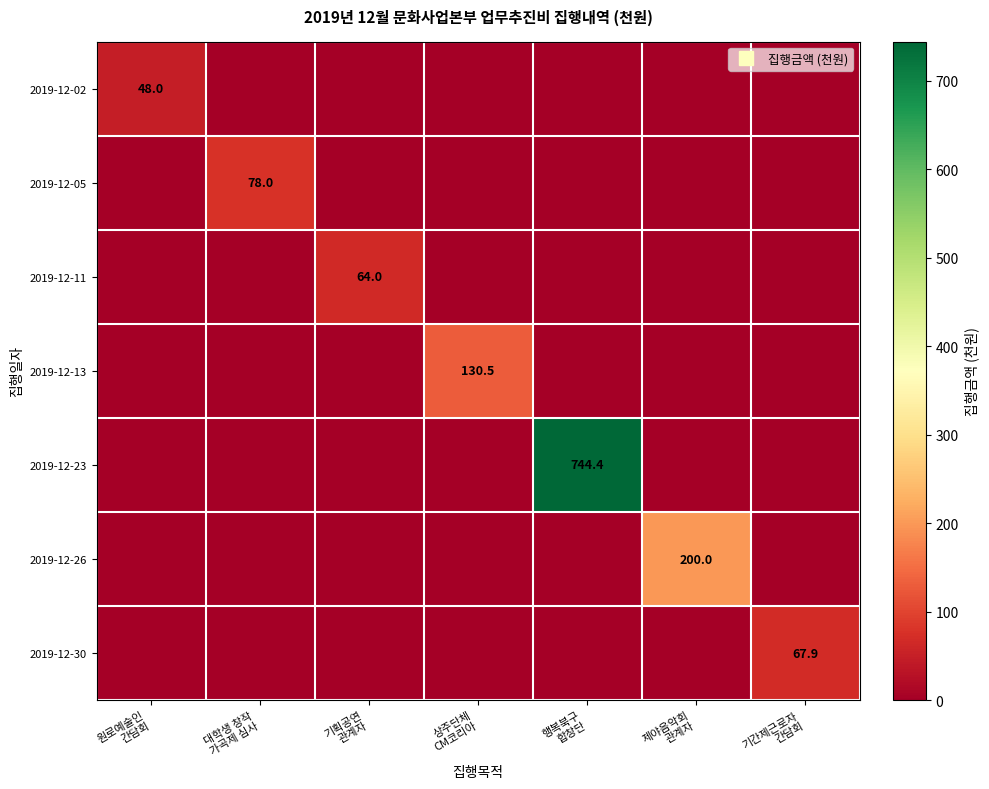

What is the total value across all series at 원로예술인
간담회?

48.0